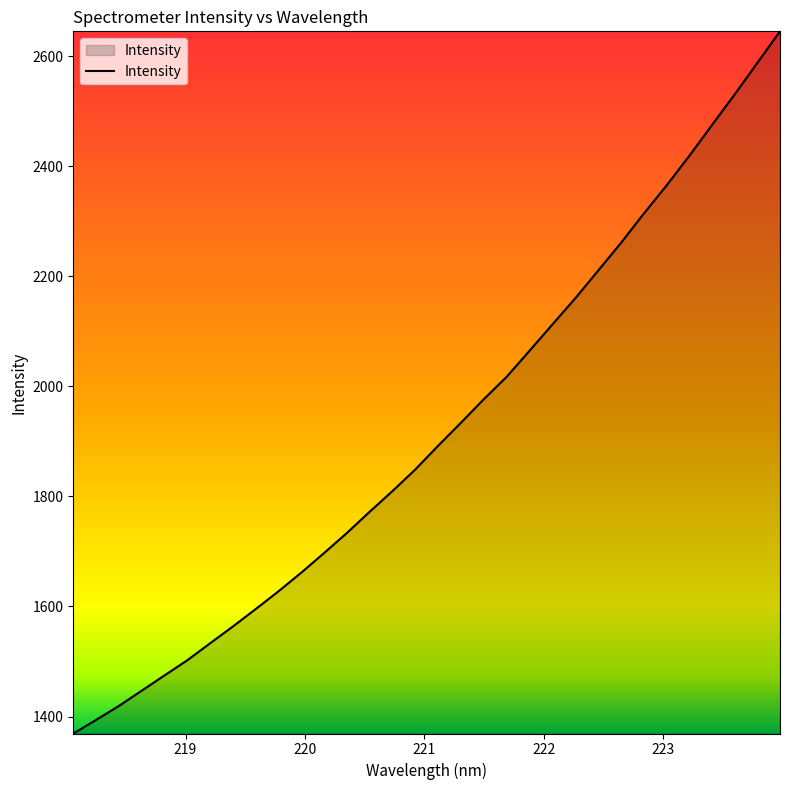

How many categories are shown in the chart?

32